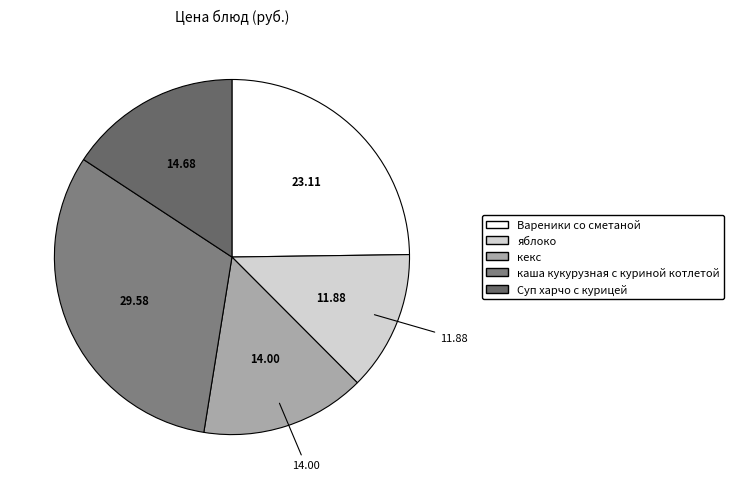

Which category has the biggest portion of the pie?

каша кукурузная с куриной котлетой